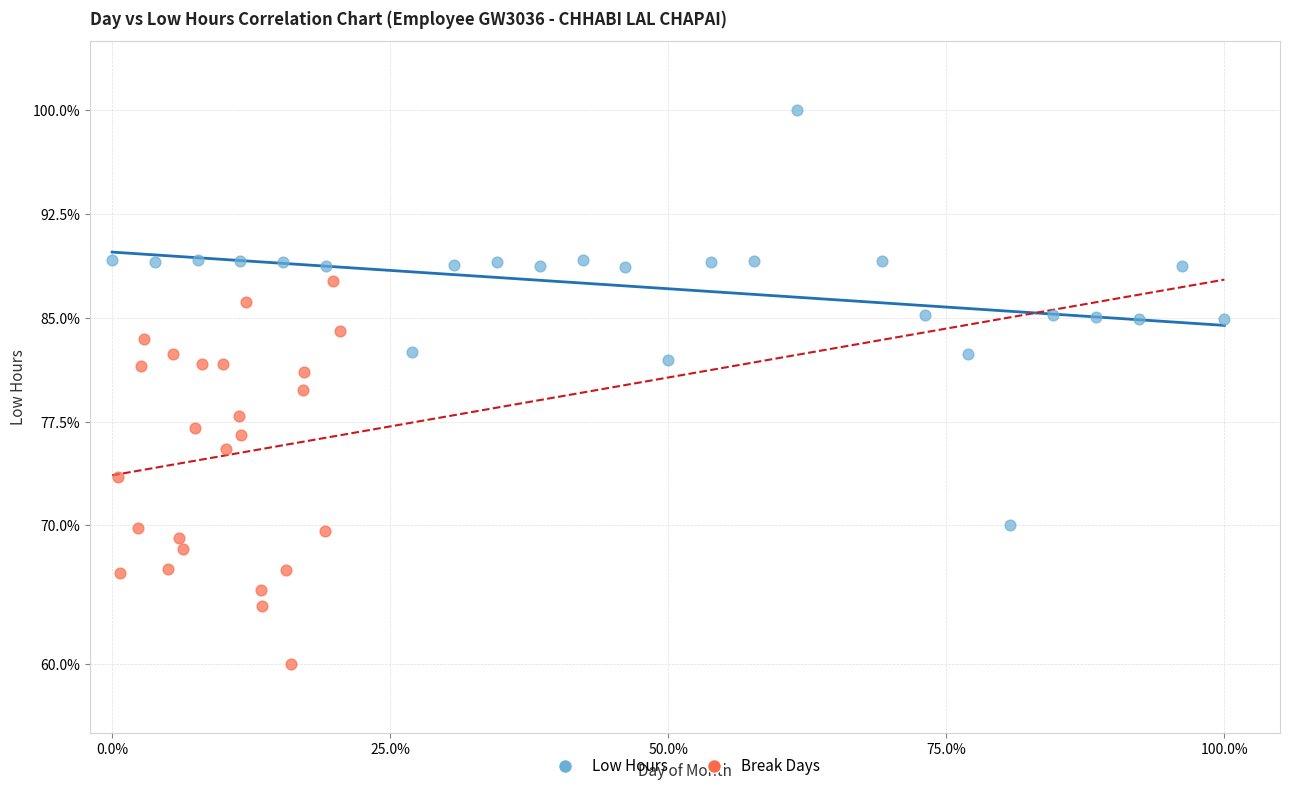

Which series reaches the minimum Y coordinate?

Break Days